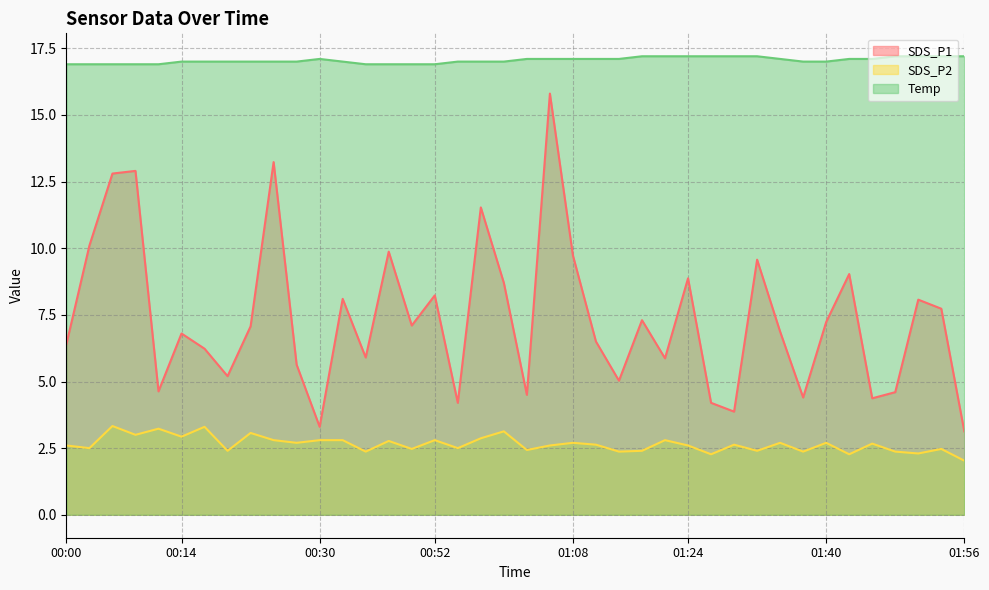

What is the difference between the SDS_P1 values at 00:28 and 01:40?

1.6